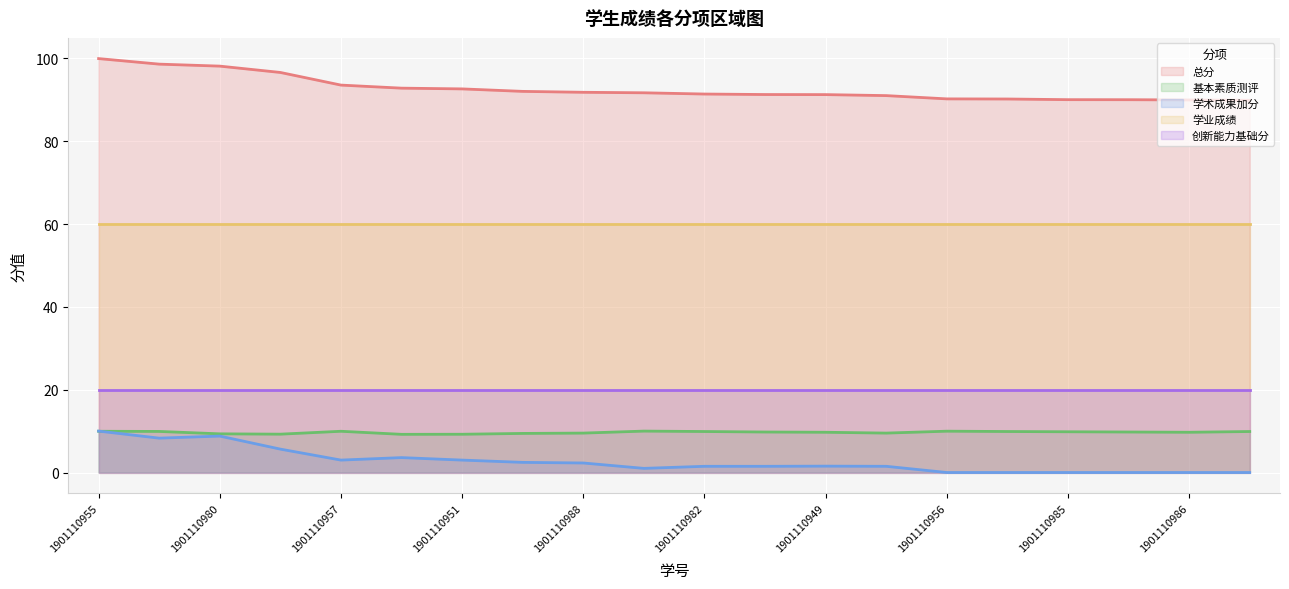

The 学业成绩 series shows 24.3 at 19. True or false?

False